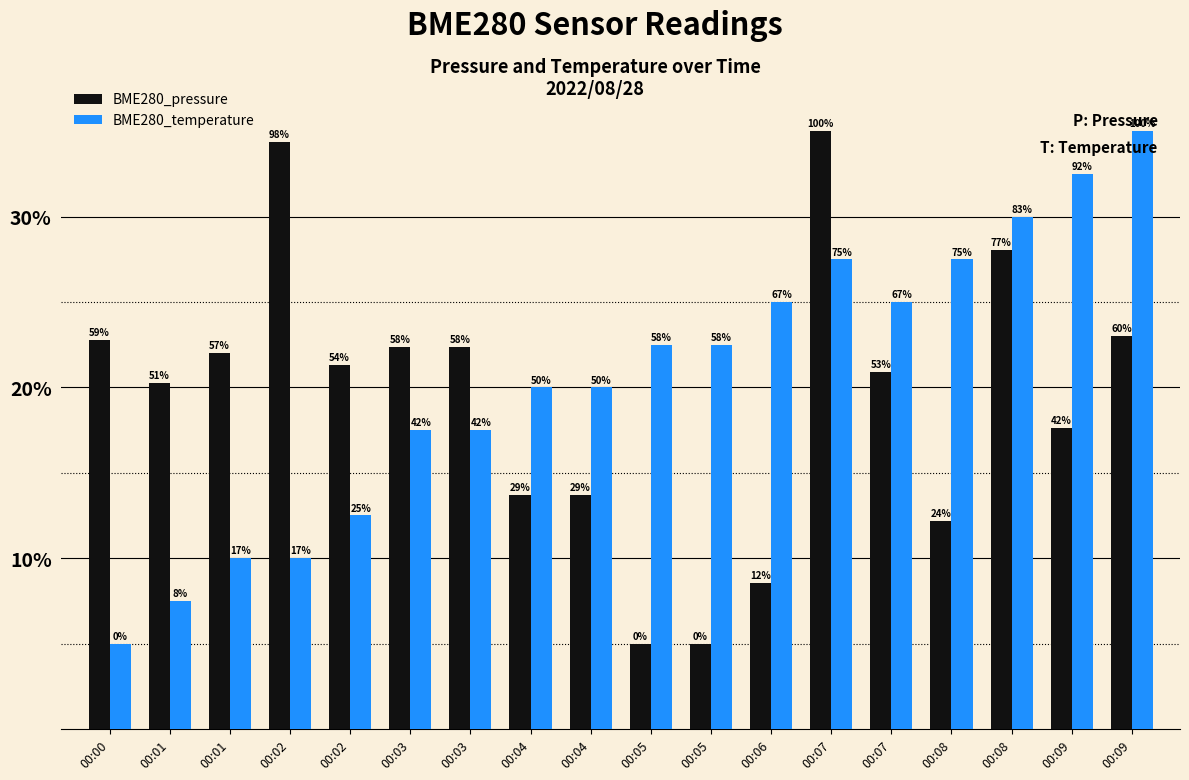

Does the chart contain any negative values?

No